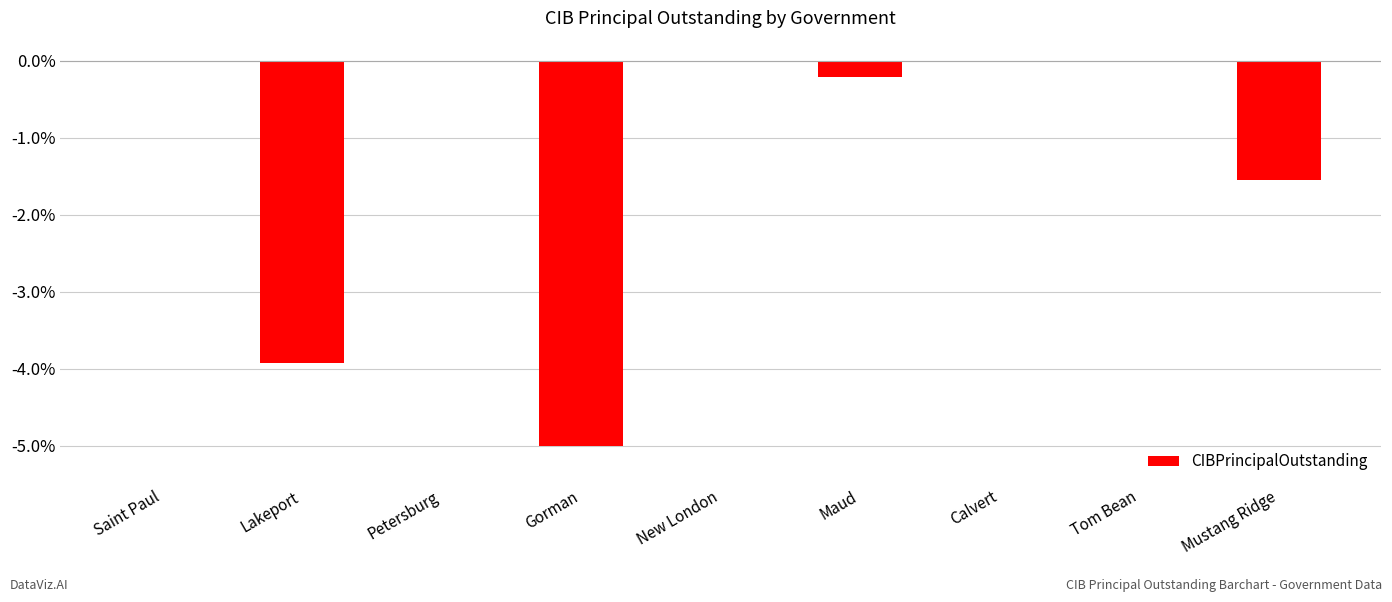

The value at Lakeport is -3.9. True or false?

True